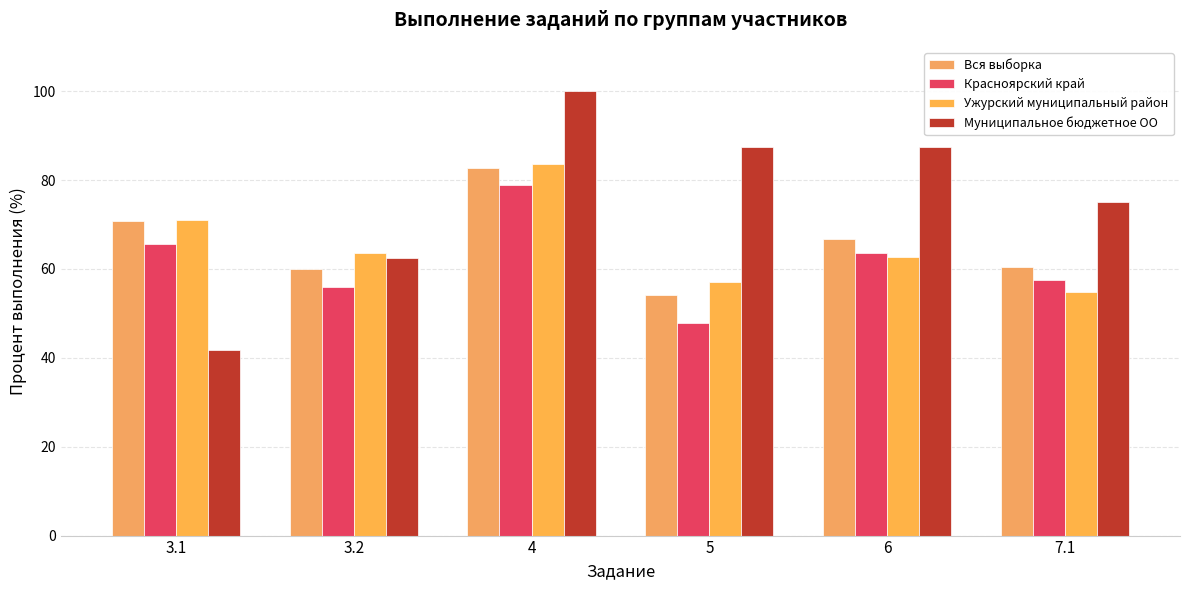

Is it true that Муниципальное бюджетное ОО equals 100.0 at 4?

True